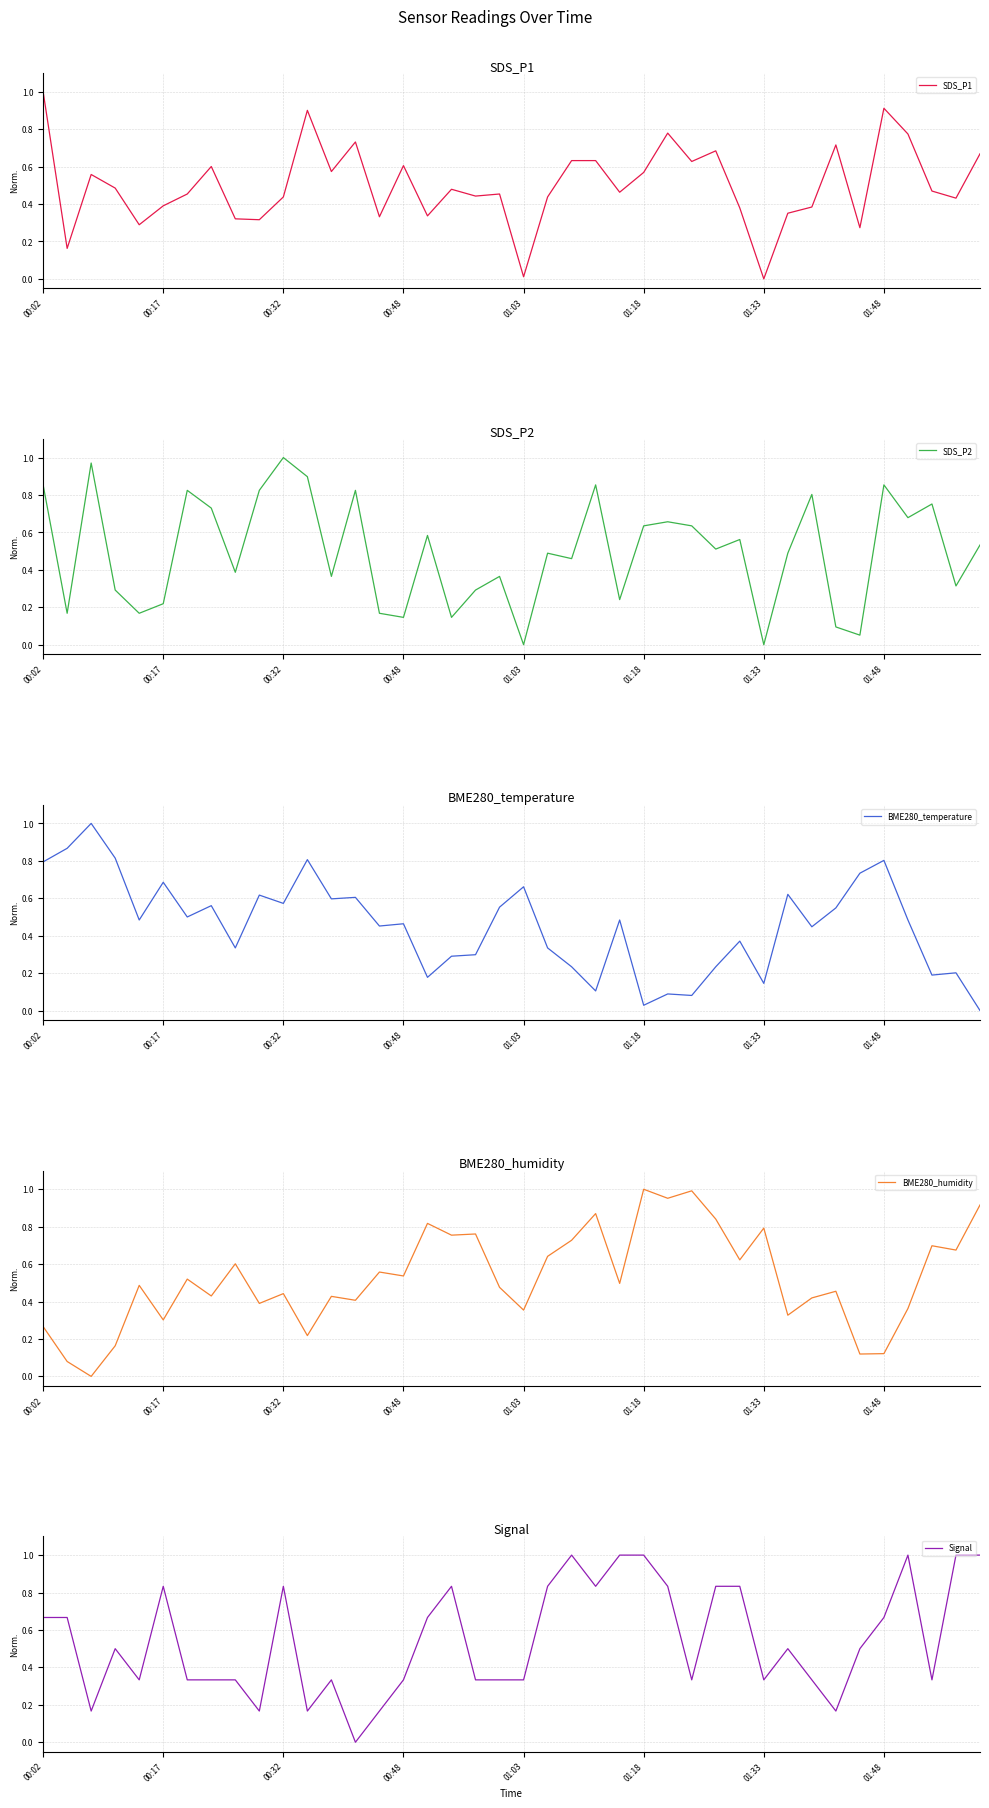

How many times do BME280_humidity and BME280_temperature cross each other?

11